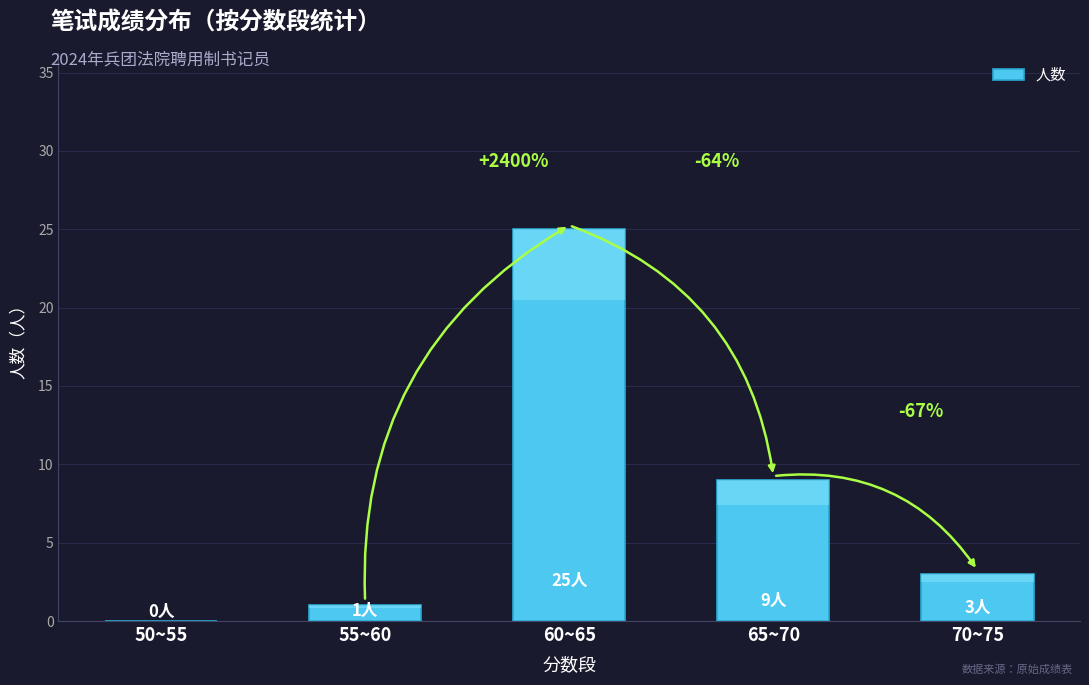

Are the bars horizontal?

No